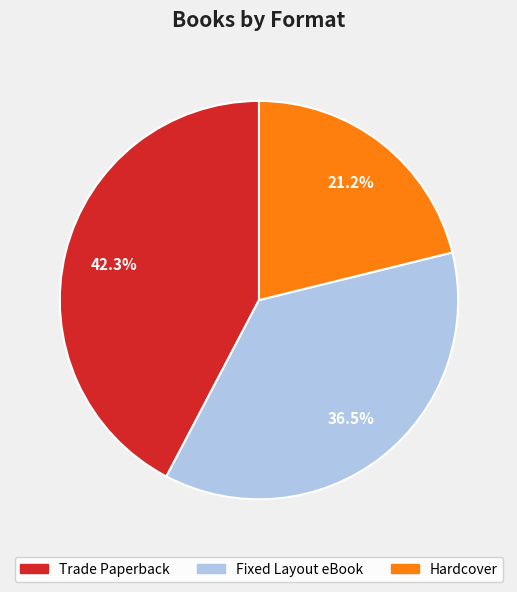

What portion of the pie excludes Trade Paperback?

57.7%